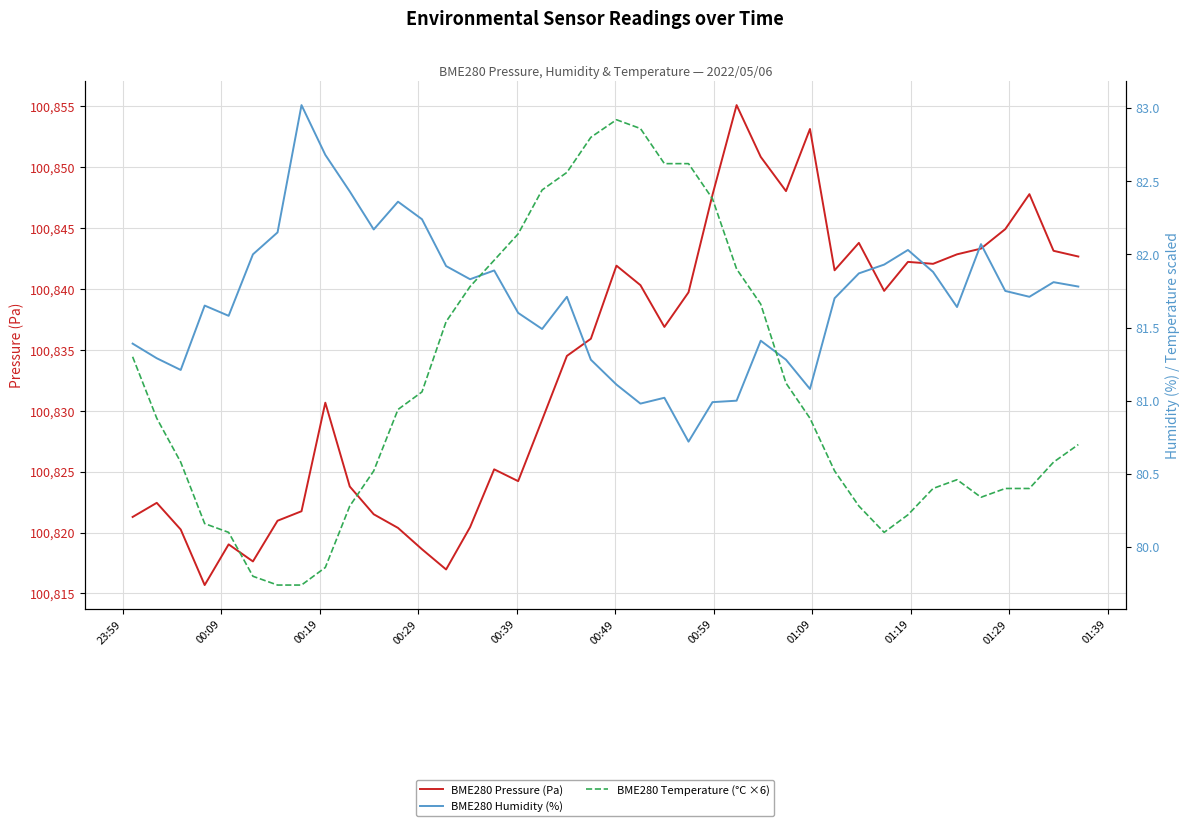

How many series are shown in this chart?

3